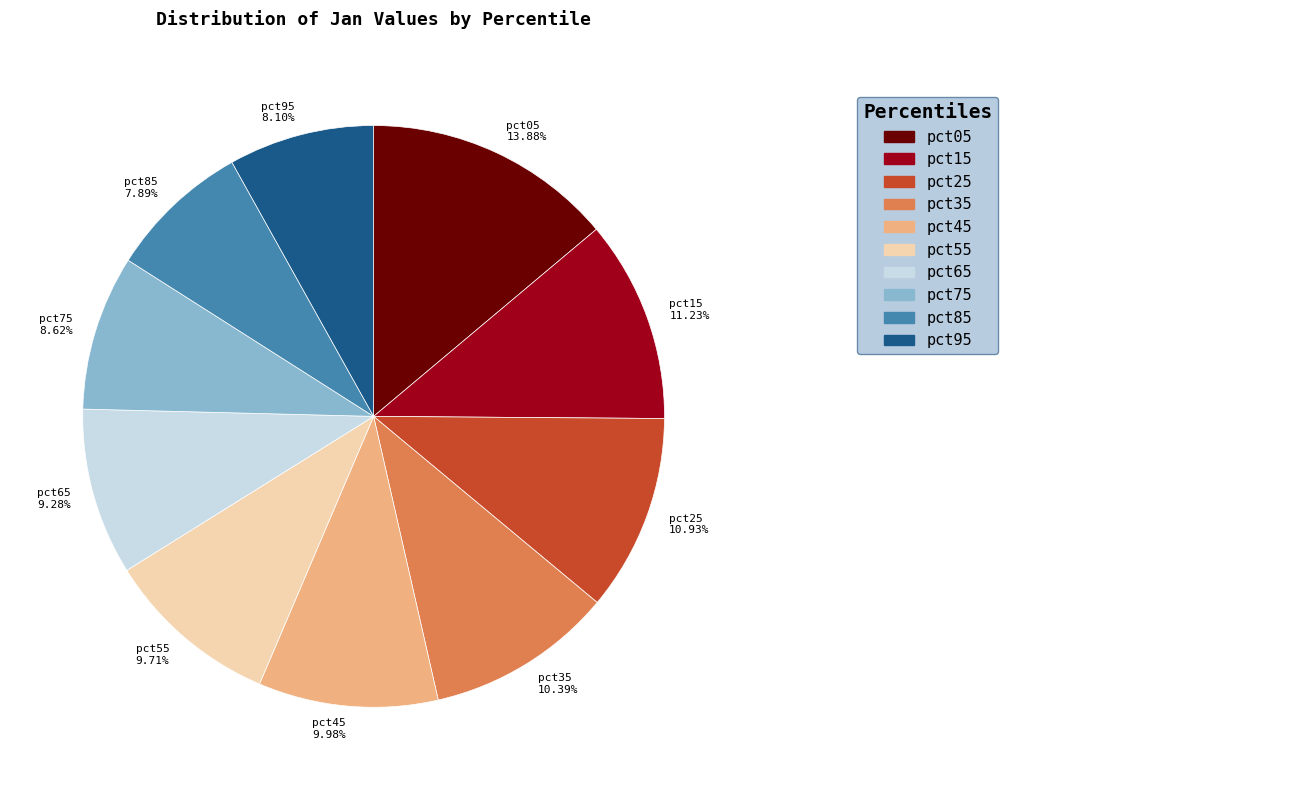

To the nearest percent, what is the difference between the largest and smallest slice percentages?

6%